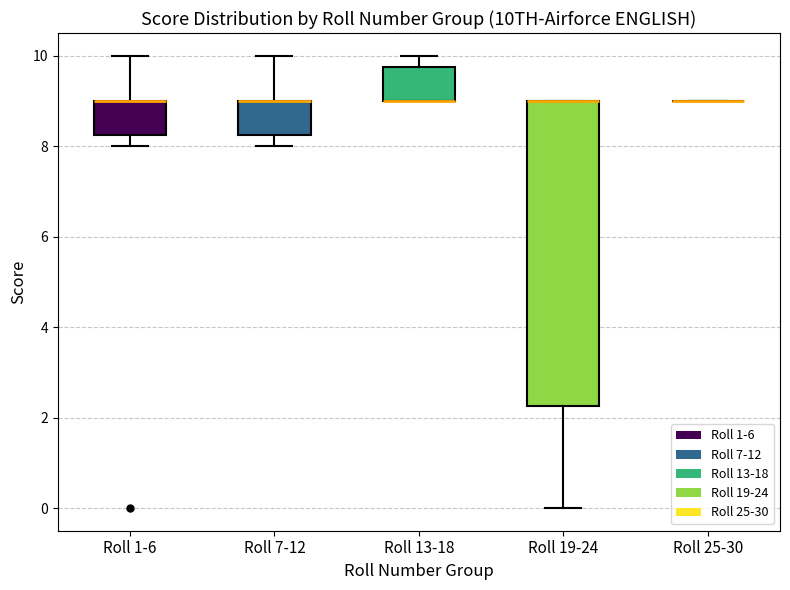

Reading left to right, transcribe this box plot: for each box, give where its median line is, the range the box spans, and where its two whiskers end, as read against the y-axis. The values are not printed on the chart, so give them approximately, as read against the axis.

Roll 1-6: median 9.0 (drawn on the box's upper edge), box 8.2 to 9.0, whiskers 8.0 to 10.0
Roll 7-12: median 9.0 (drawn on the box's upper edge), box 8.2 to 9.0, whiskers 8.0 to 10.0
Roll 13-18: median 9.0 (drawn on the box's lower edge), box 9.0 to 9.8, whiskers 9.0 to 10.0
Roll 19-24: median 9.0 (drawn on the box's upper edge), box 2.2 to 9.0, whiskers 0.0 to 9.0
Roll 25-30: box collapsed to a line at 9.0, whiskers 9.0 to 9.0